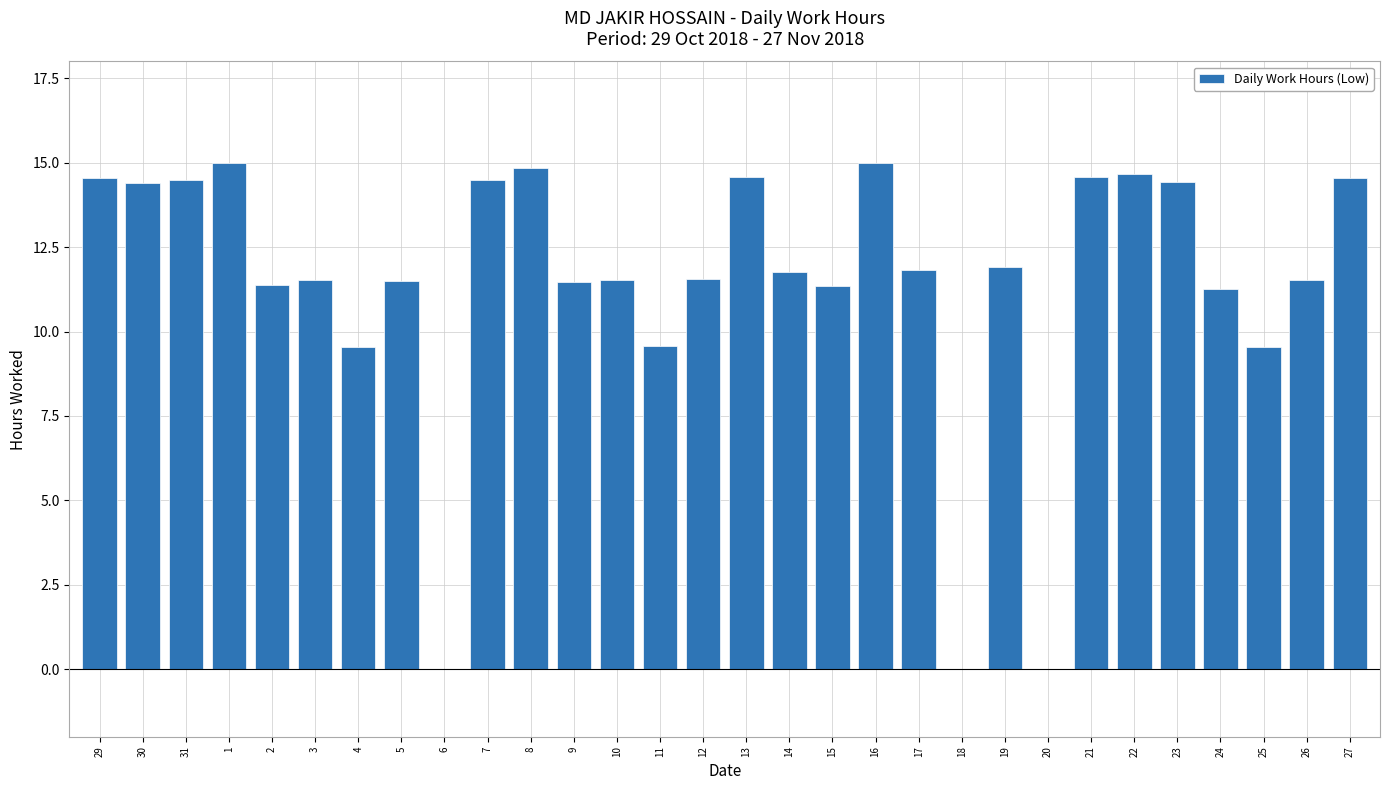

What is the sum of all values?

342.8